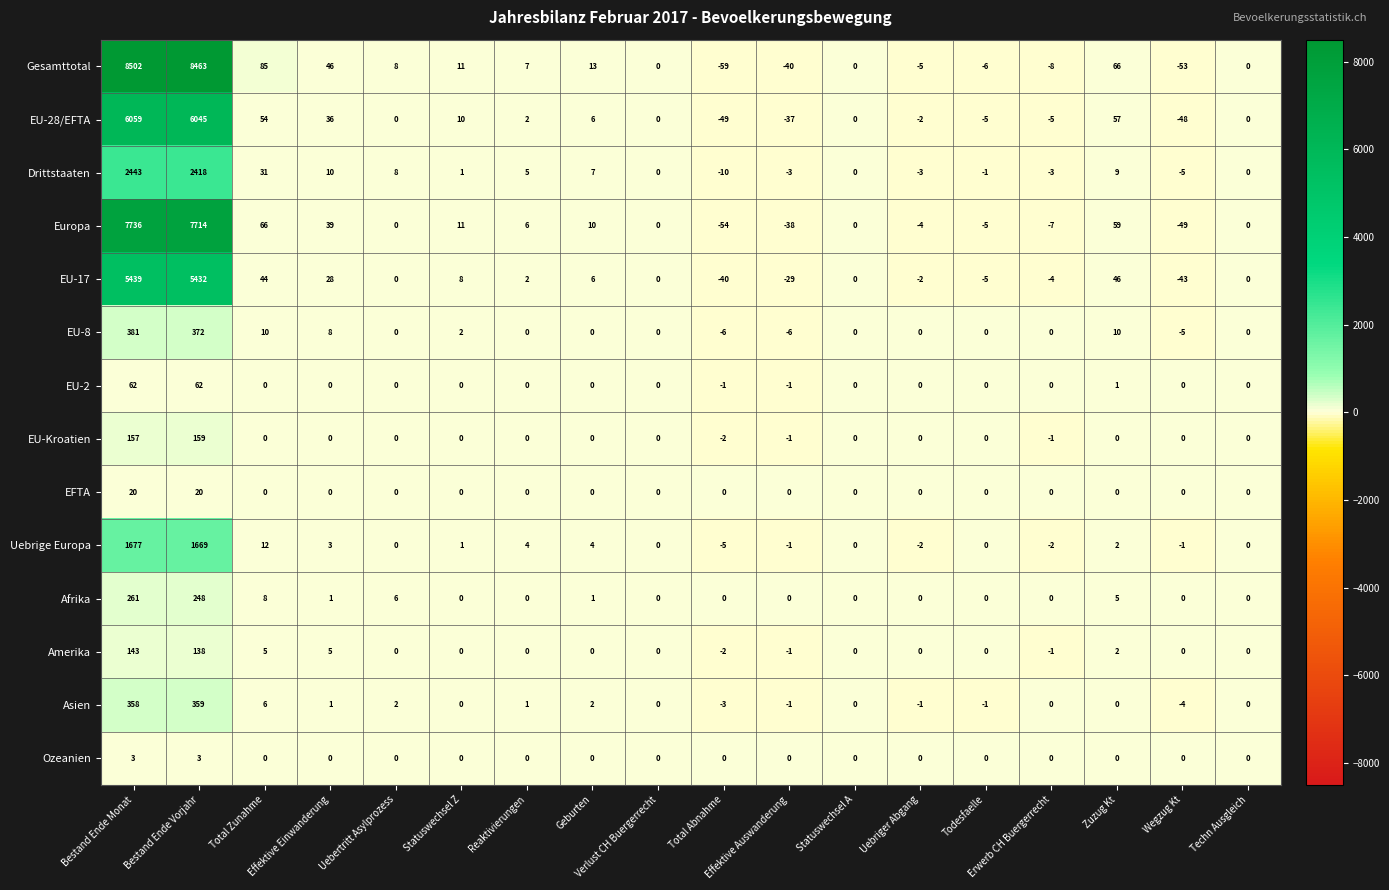

What is the average value of the Drittstaaten series?

273